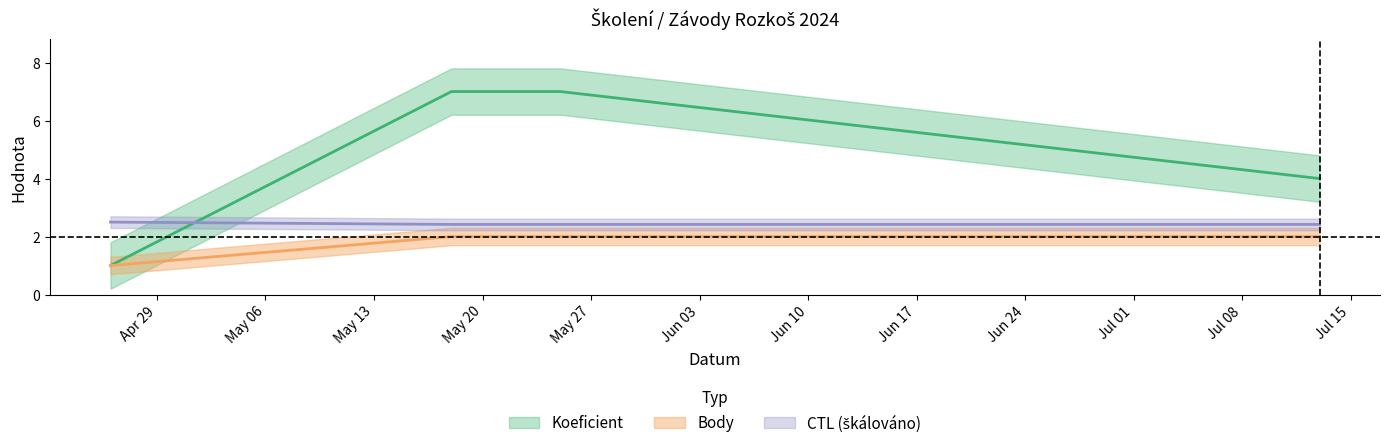

Which series changed the most between 2024-04-26 and 2024-07-13?

Koeficient